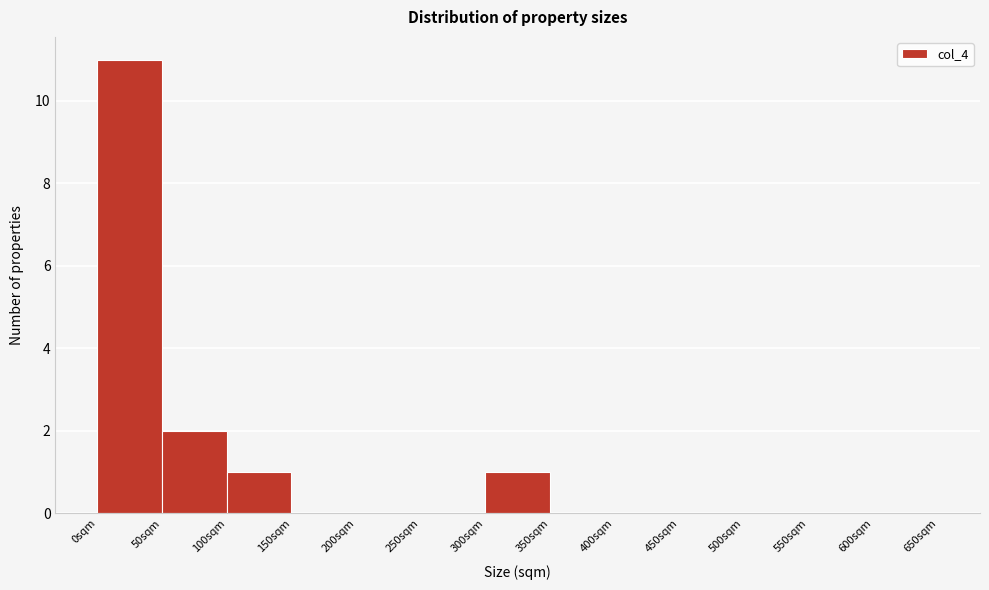

Reading left to right, list every bar in this chart as the range it spans on the x-axis followed by its height. The values are not printed on the chart, so give them approximately, as read against the axis.

0 to 50: 11
50 to 100: 2
100 to 150: 1
150 to 200: 0
200 to 250: 0
250 to 300: 0
300 to 350: 1
350 to 400: 0
400 to 450: 0
450 to 500: 0
500 to 550: 0
550 to 600: 0
600 to 650: 0